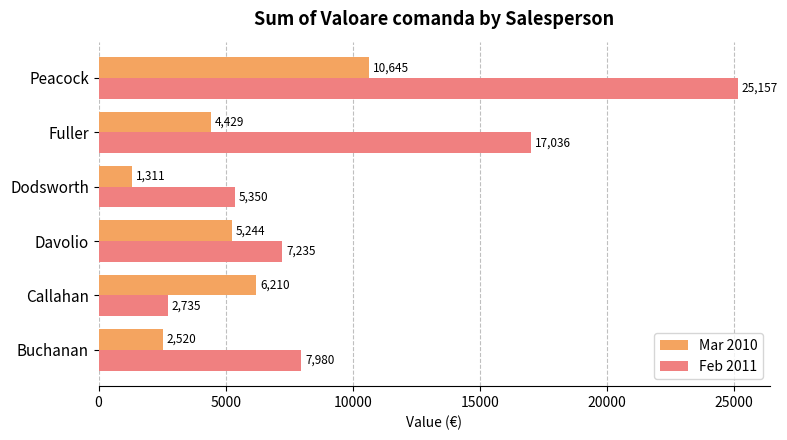

What is the difference between the maximum and second lowest values in the Feb 2011 series?

19807.3